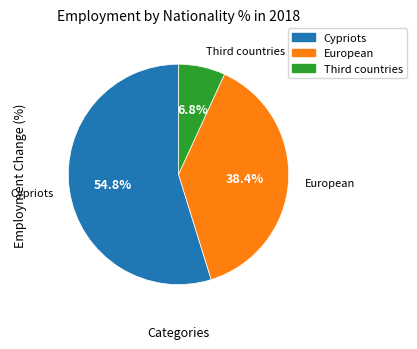

Between Cypriots and European, which is larger?

Cypriots